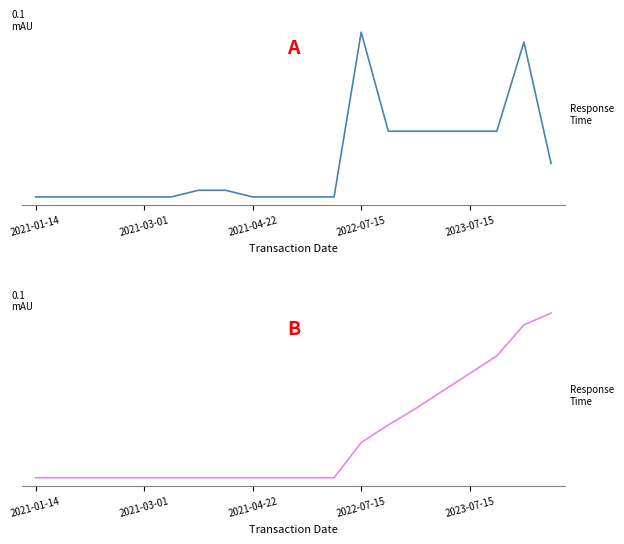

At how many categories does at least one series exceed 185?

20